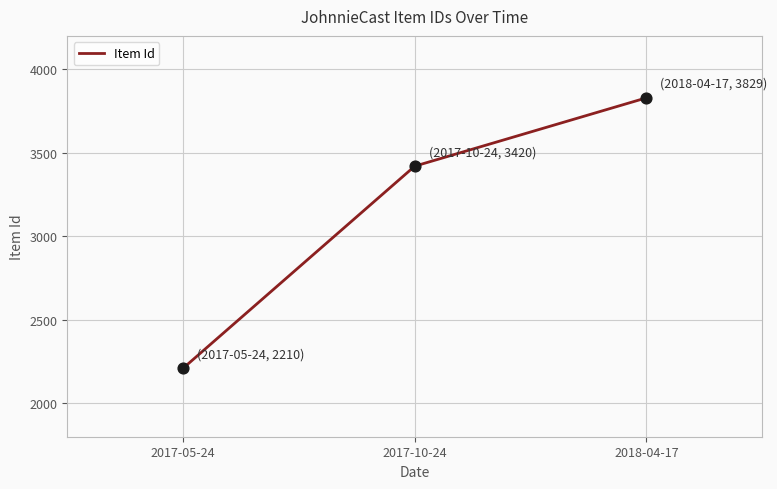

What is the ratio of the value at 2018-04-17 to the value at 2017-10-24?

1.1